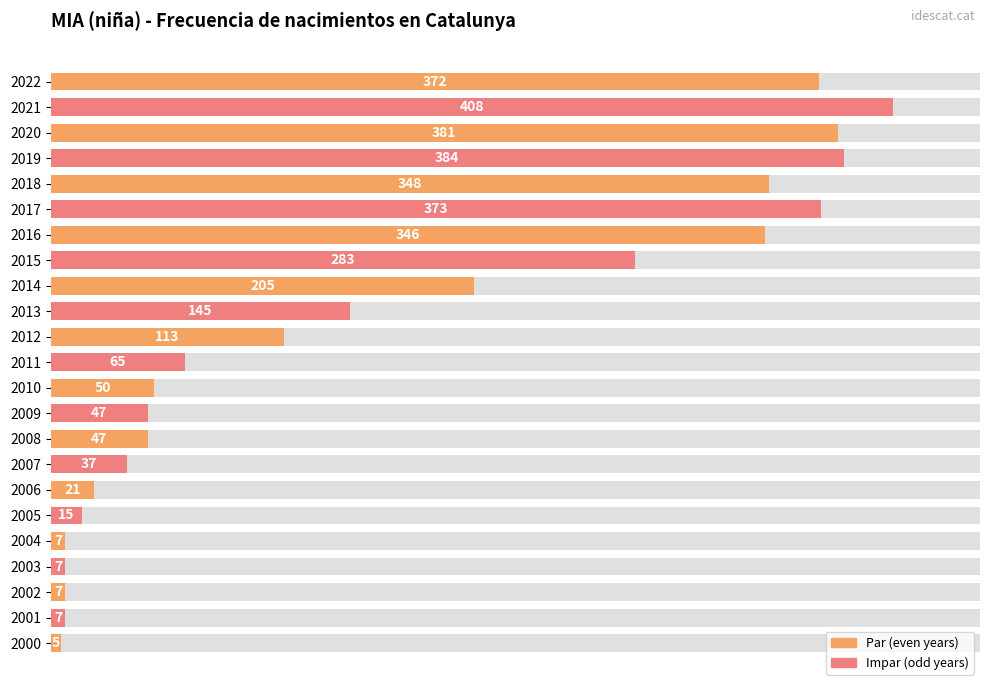

What position from the left is 14?

15